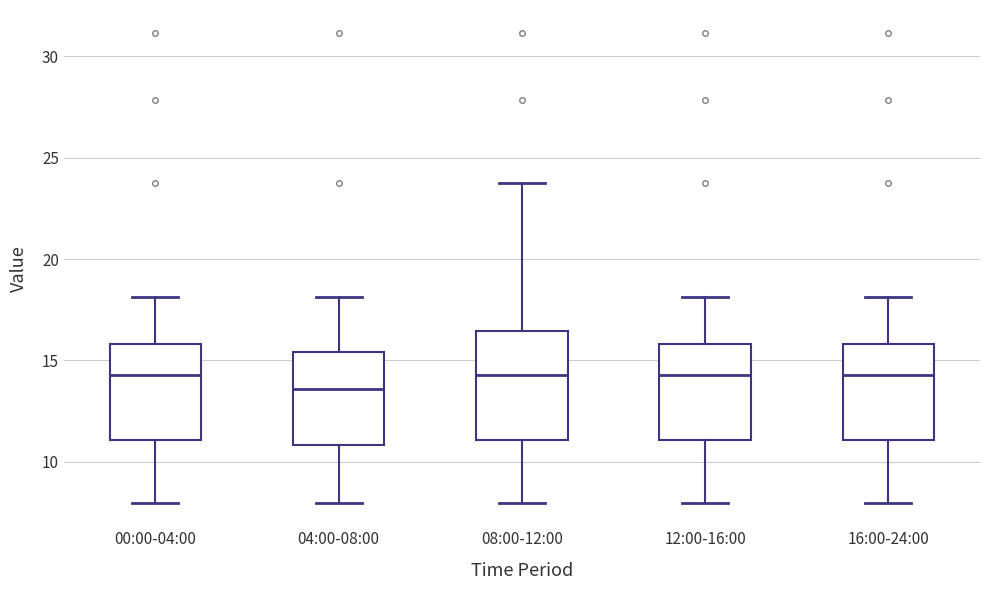

Reading left to right, transcribe this box plot: for each box, give where its median line is, the range the box spans, and where its two whiskers end, as read against the y-axis. The values are not printed on the chart, so give them approximately, as read against the axis.

00:00-04:00: median 14.5, box 11.0 to 16.0, whiskers 8.0 to 18.0
04:00-08:00: median 13.5, box 11.0 to 15.5, whiskers 8.0 to 18.0
08:00-12:00: median 14.5, box 11.0 to 16.5, whiskers 8.0 to 23.5
12:00-16:00: median 14.5, box 11.0 to 16.0, whiskers 8.0 to 18.0
16:00-24:00: median 14.5, box 11.0 to 16.0, whiskers 8.0 to 18.0